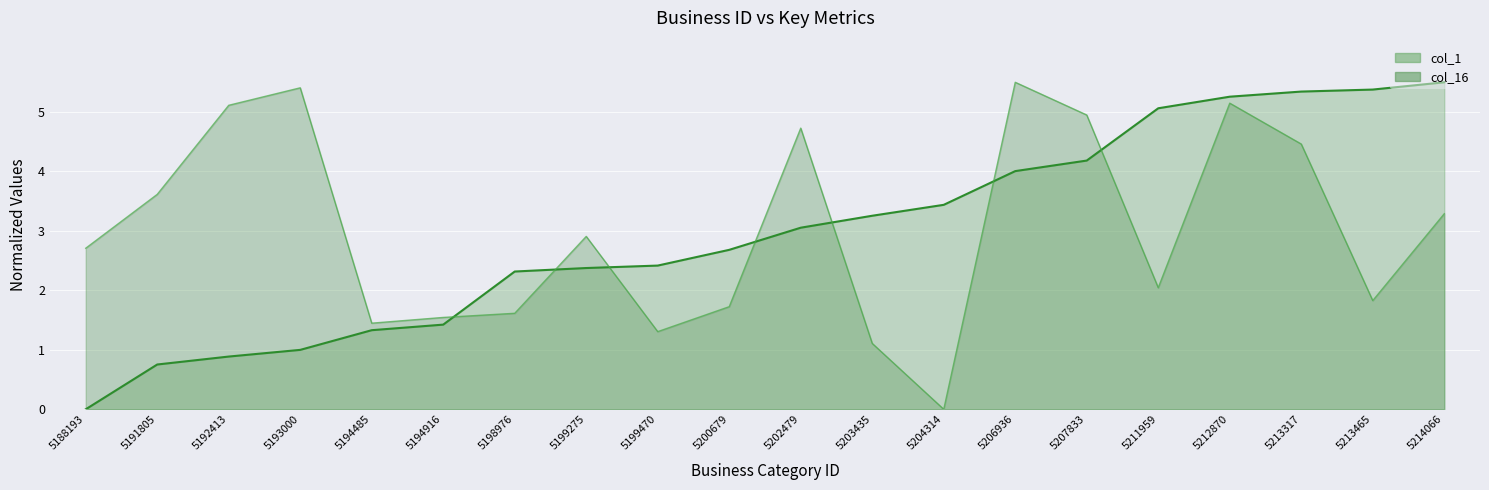

Which series has the widest spread of values?

col_1